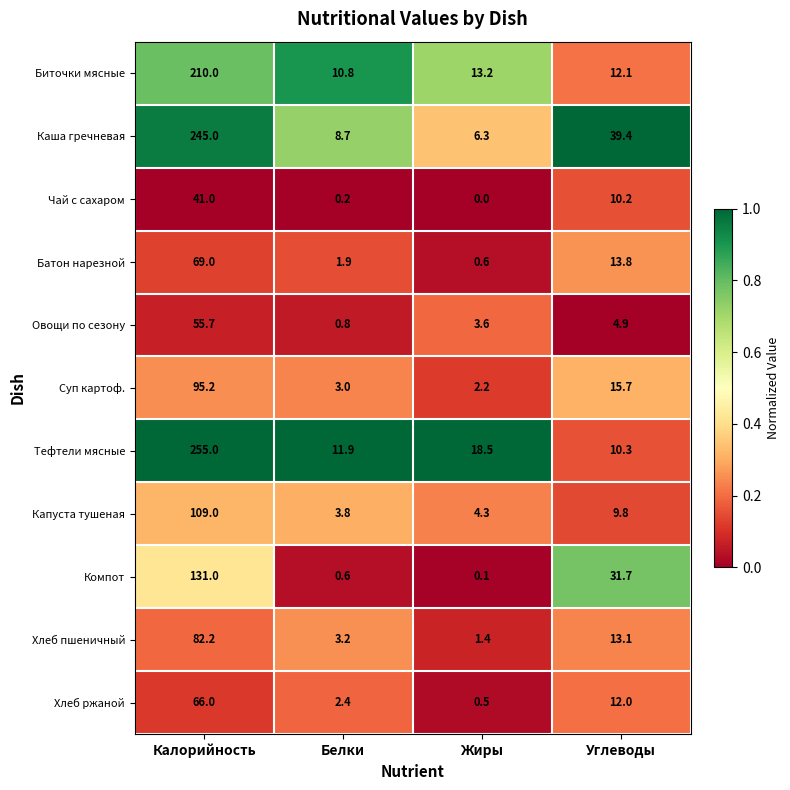

At Углеводы, list the series in order from smallest to largest.

Овощи по сезону, Капуста тушеная, Чай с сахаром, Тефтели мясные, Хлеб ржаной, Биточки мясные, Хлеб пшеничный, Батон нарезной, Суп картоф., Компот, Каша гречневая